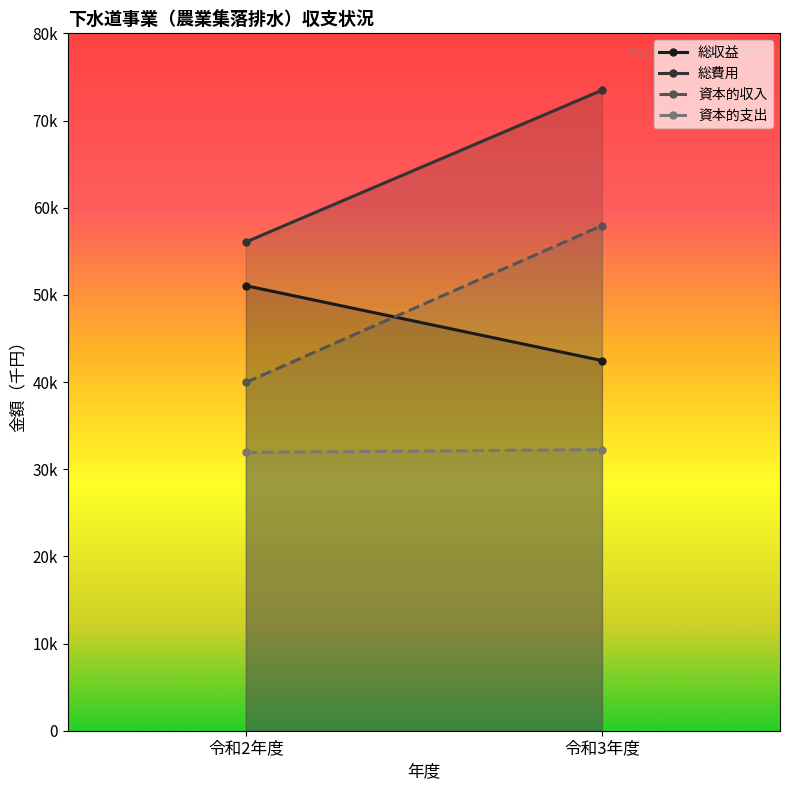

Is it true that 資本的支出 equals 9293 at 令和3年度?

False